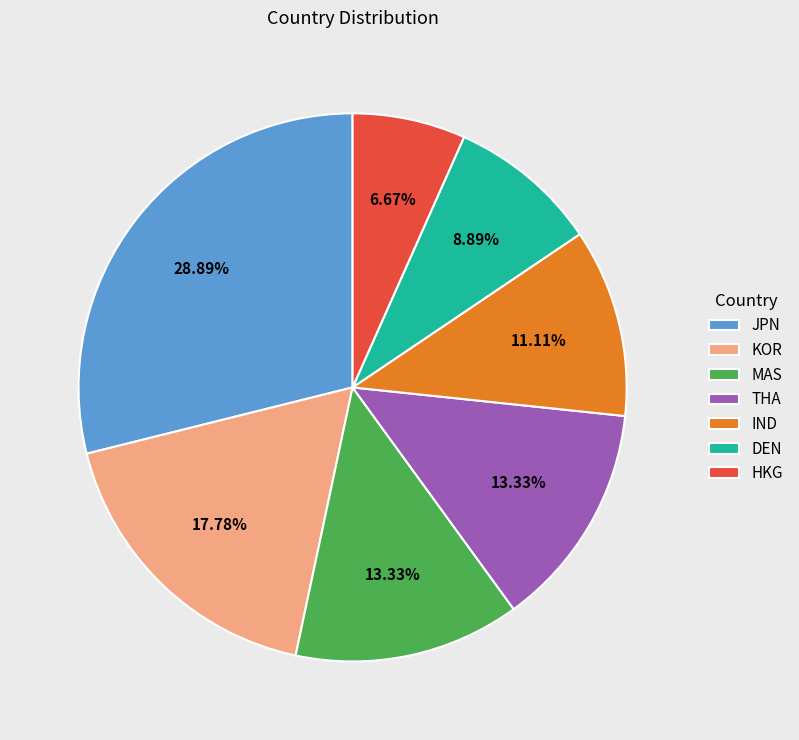

Is it true that KOR is 18% of the pie?

True